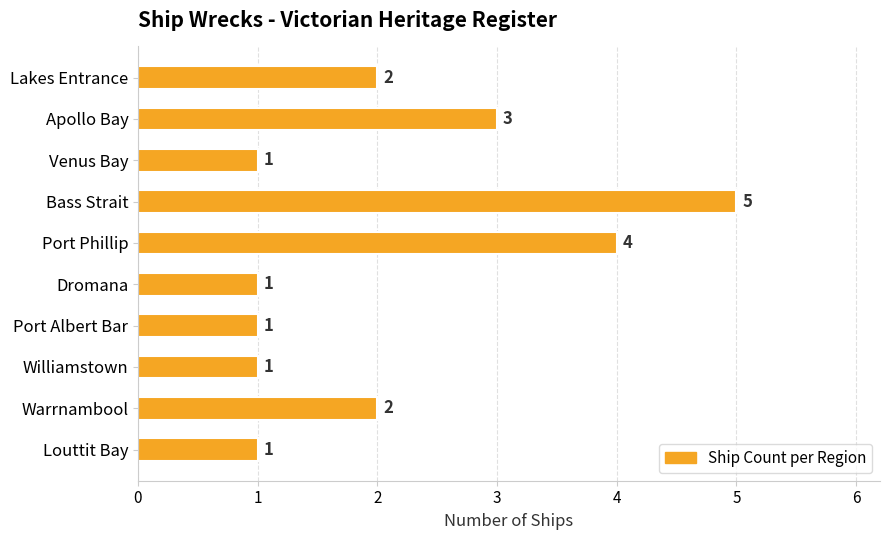

What is the greatest value displayed?

5